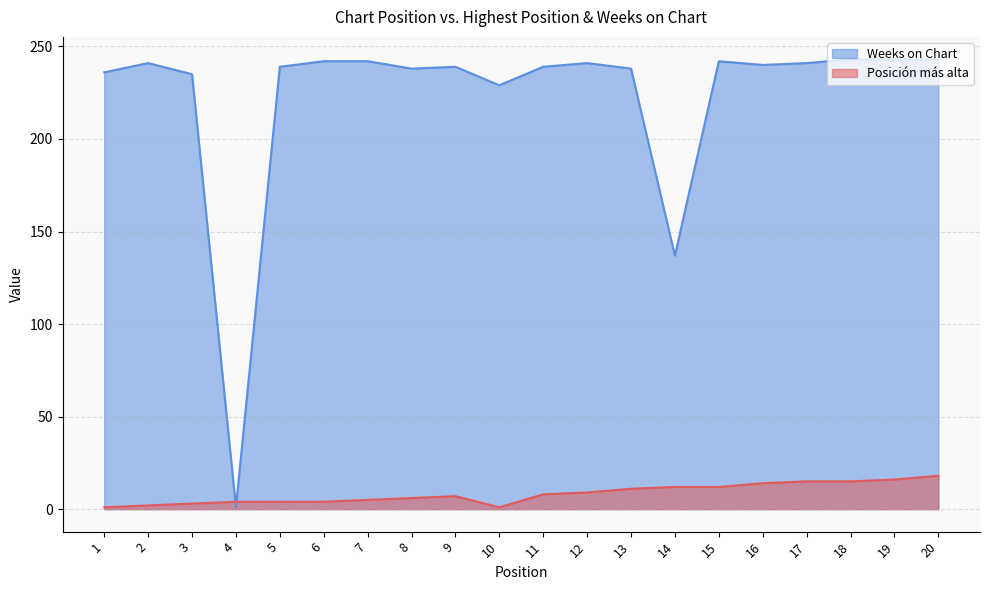

What is the maximum value shown in the chart?

243